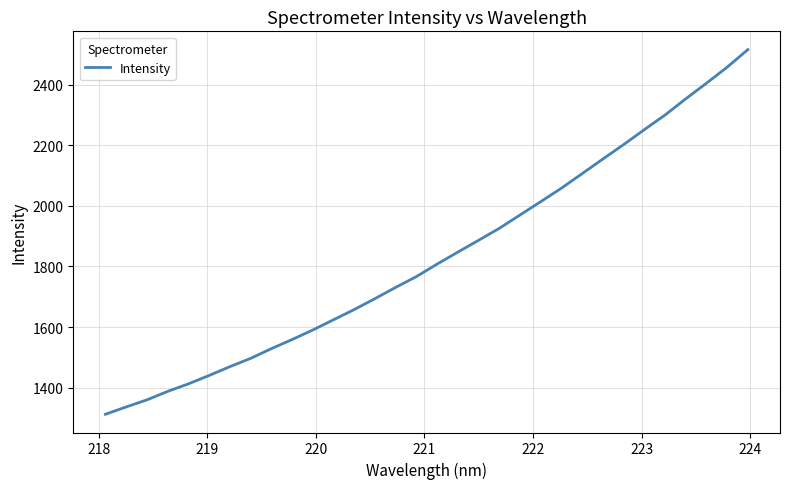

How many distinct data groups are displayed?

1